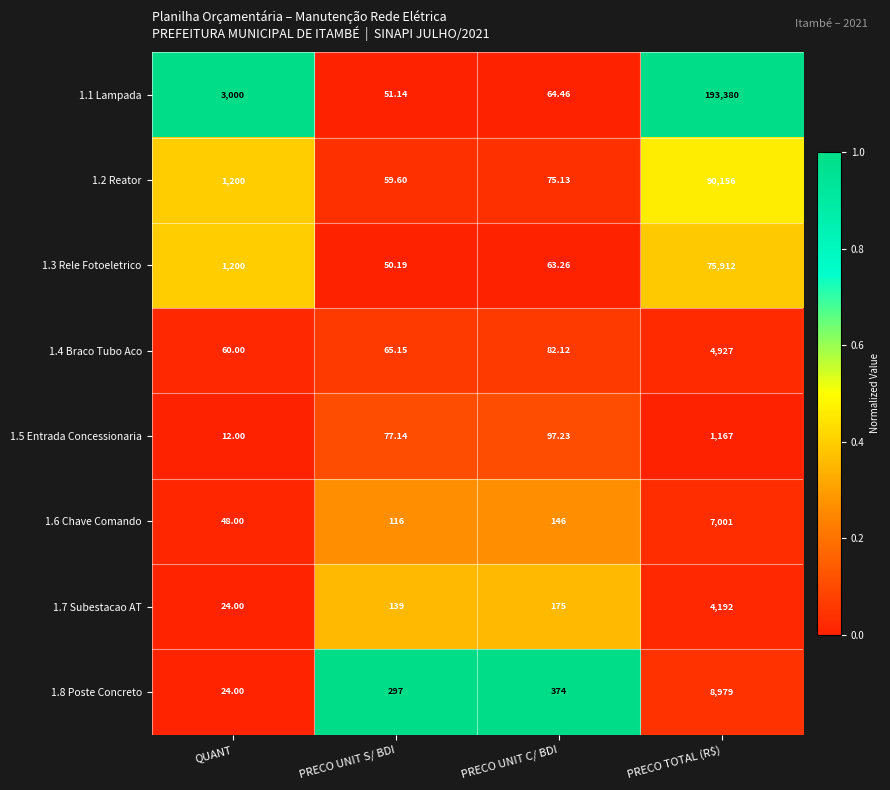

List the labels in order of 1.5 Entrada Concessionaria value, largest first.

PRECO TOTAL (R$), PRECO UNIT C/ BDI, PRECO UNIT S/ BDI, QUANT